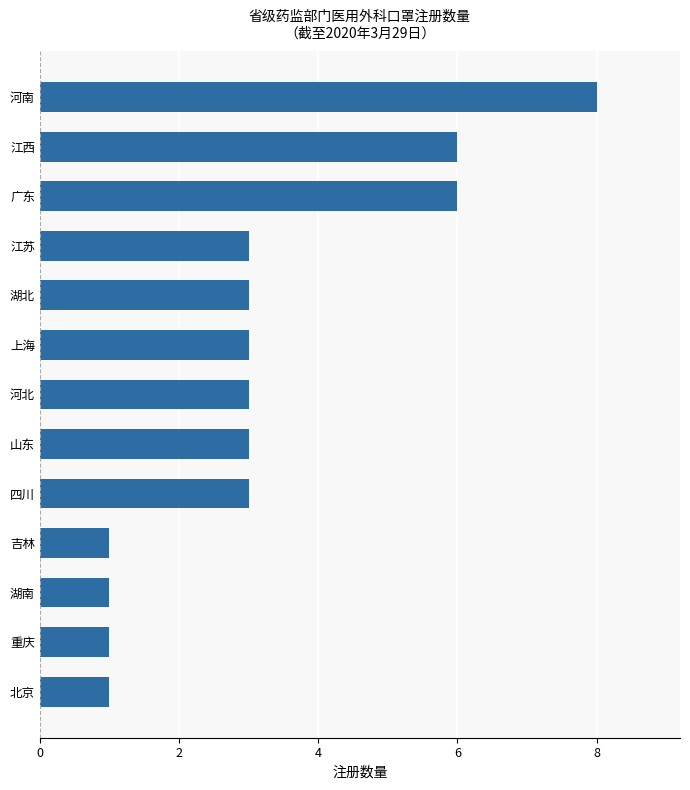

What is the change in value from 北京 to 江苏?

+2